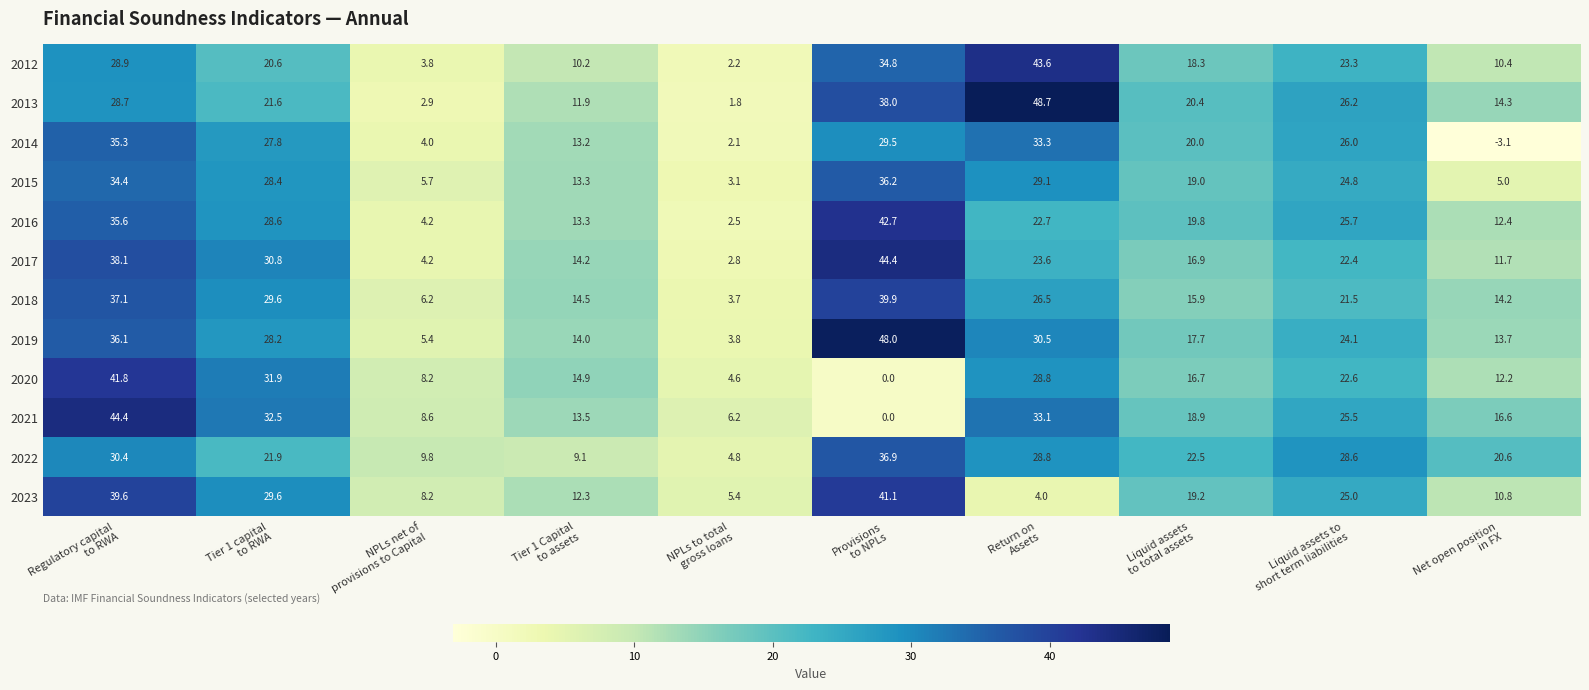

What is the minimum value shown in the chart?

-3.1